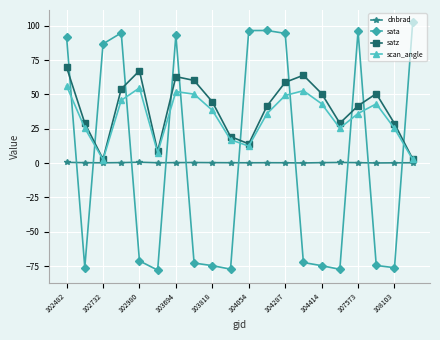

Which series has the widest spread of values?

sata